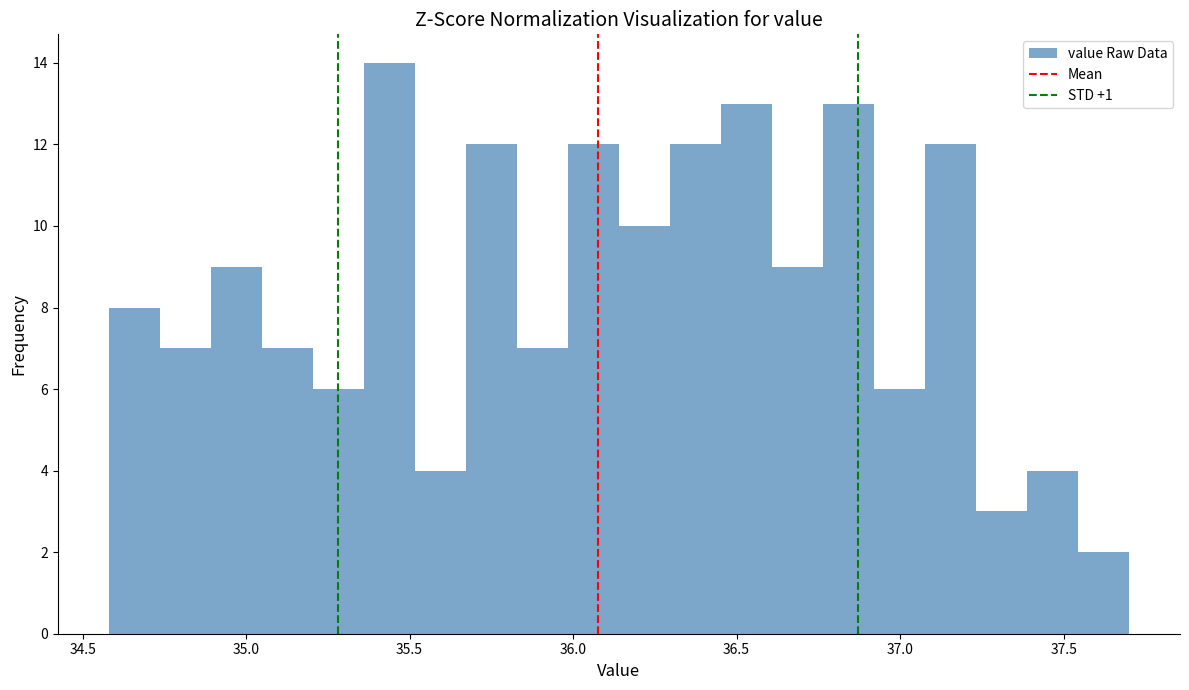

Around what value on the x-axis is the tallest bar? Give the approximate position of its centre, as read against the axis.

35.45